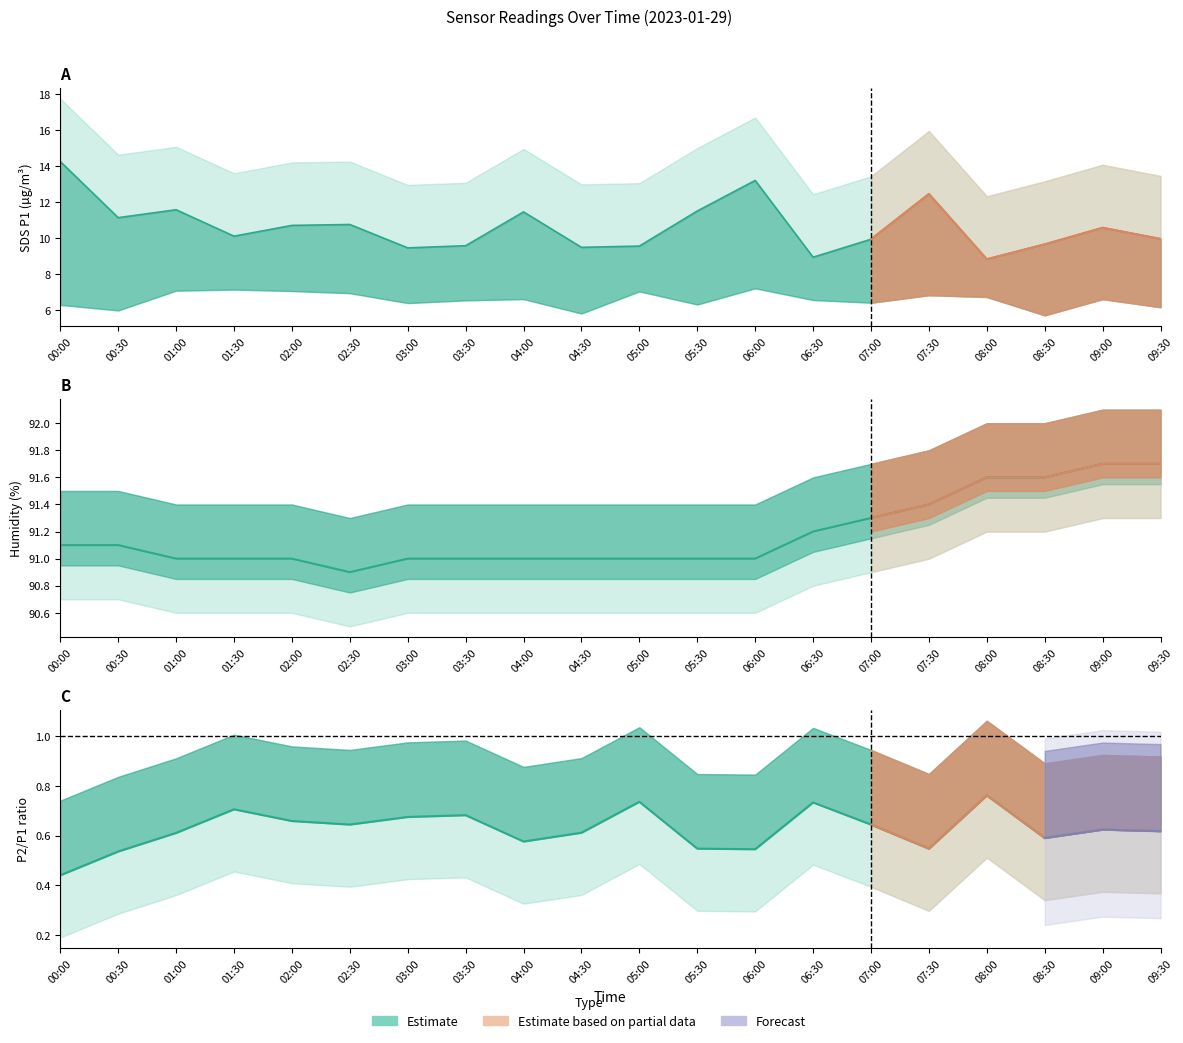

At which label is SDS_P1 closest to 11?

00:30